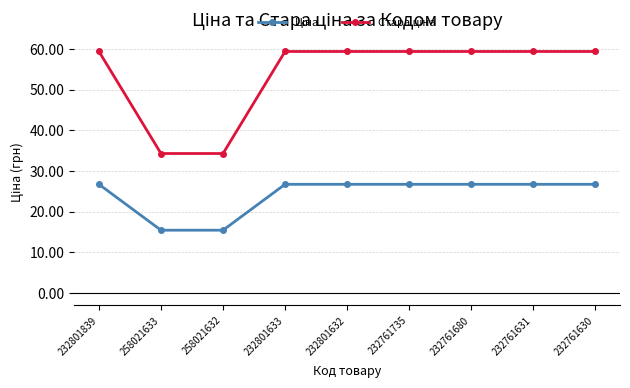

Does the chart have visible grid lines?

Yes